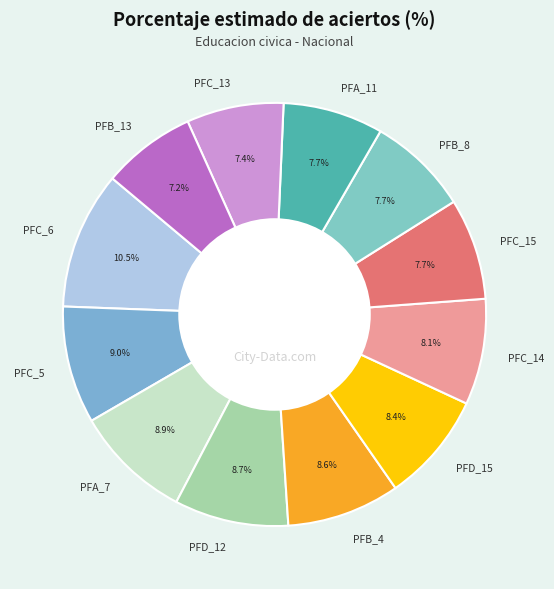

What is the total percentage of PFB_13 and PFC_6?

17.7%